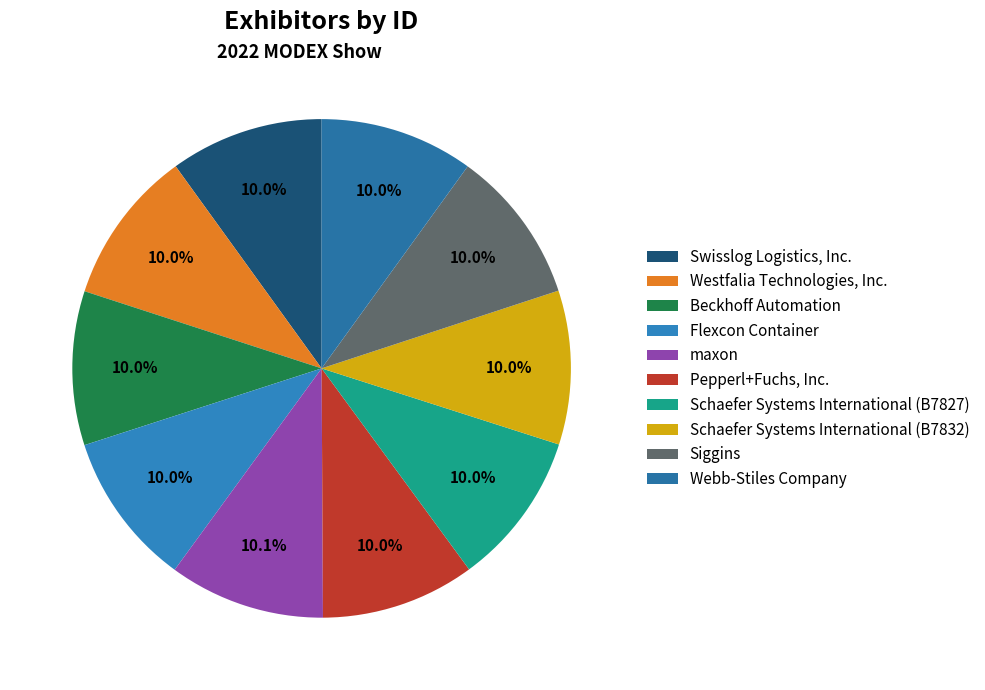

To the nearest percent, what is the combined percentage of Siggins and Schaefer Systems International (B7827)?

20%